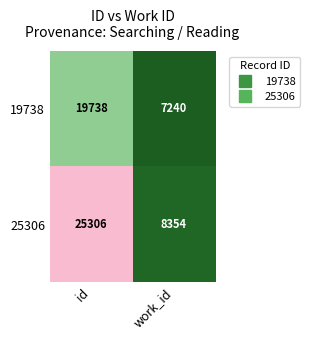

Reading right to left, transcribe all the data shown in this chart.

19738: work_id=7240	id=19738
25306: work_id=8354	id=25306